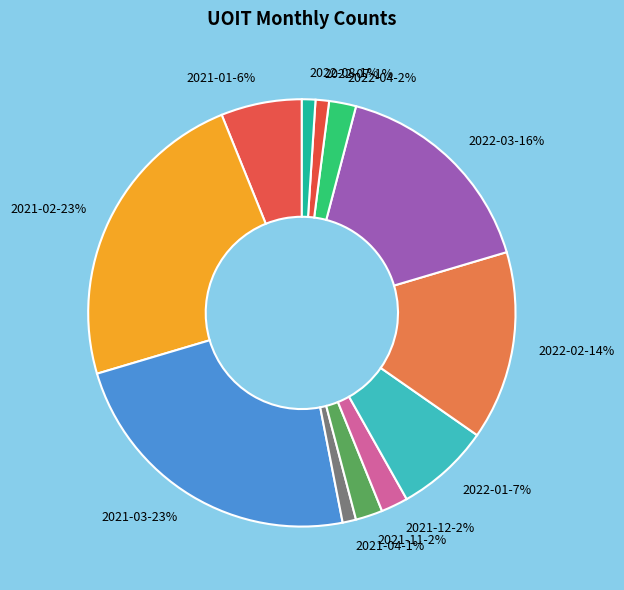

How many slices are in this pie chart?

12